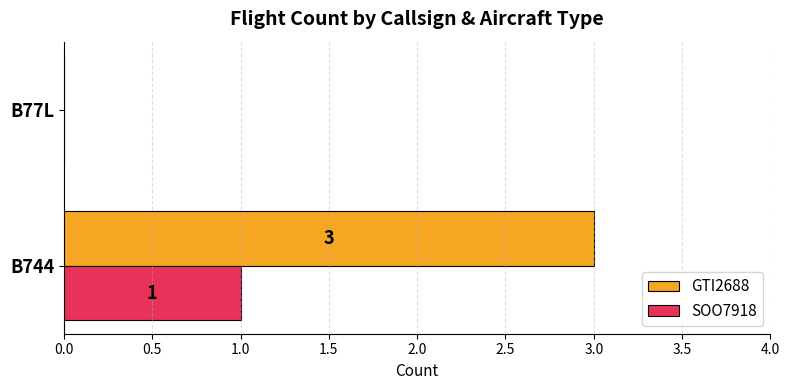

What is the sum of all GTI2688 values?

3